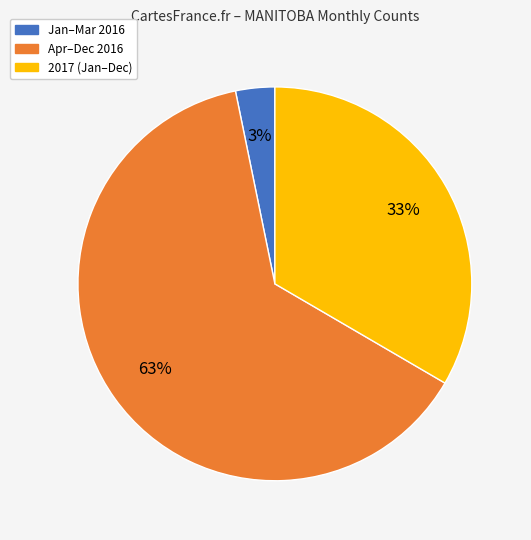

To the nearest percent, what is the average slice percentage?

33%